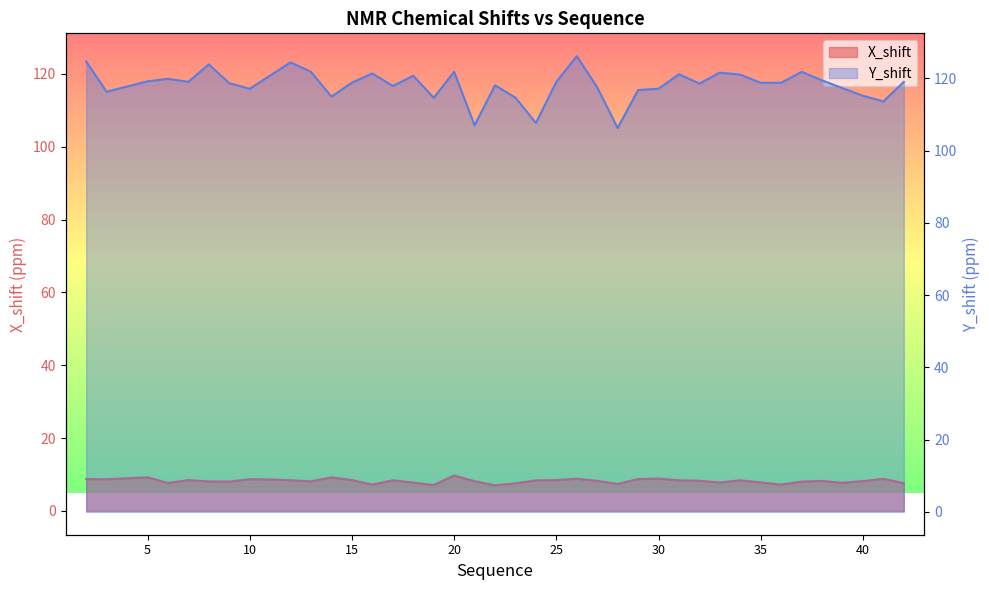

How many lines are shown in the chart?

2